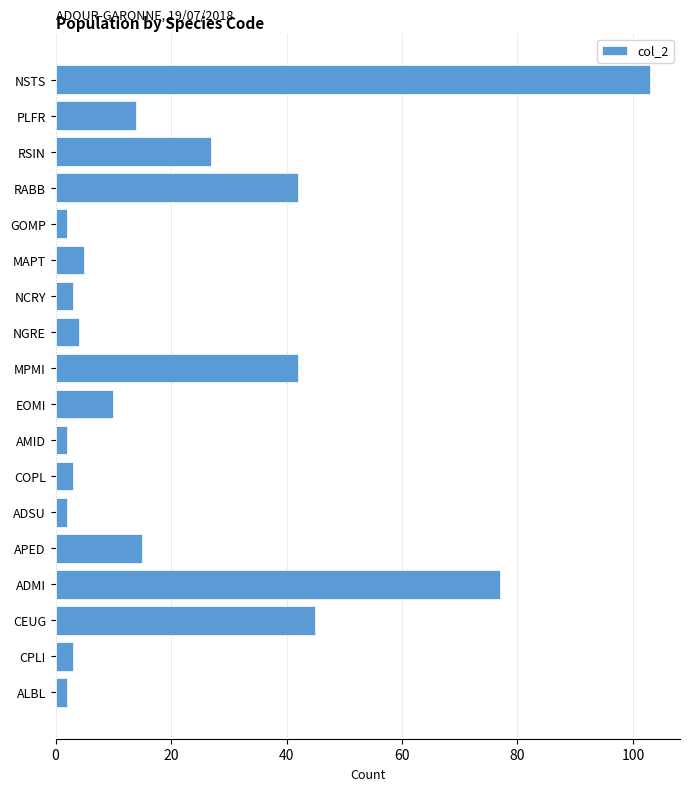

Reading top to bottom, transcribe all the data shown in this chart.

NSTS=103	PLFR=14	RSIN=27	RABB=42	GOMP=2	MAPT=5	NCRY=3	NGRE=4	MPMI=42	EOMI=10	AMID=2	COPL=3	ADSU=2	APED=15	ADMI=77	CEUG=45	CPLI=3	ALBL=2